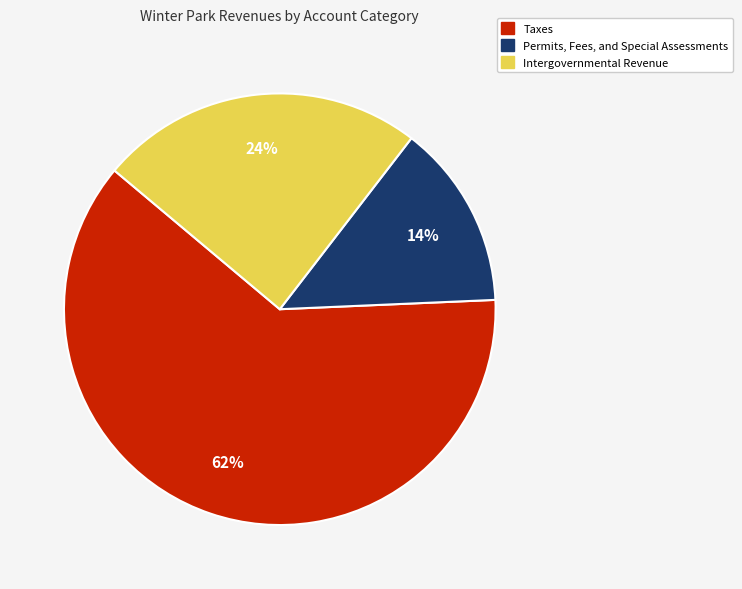

What is the largest slice in the pie chart?

Taxes